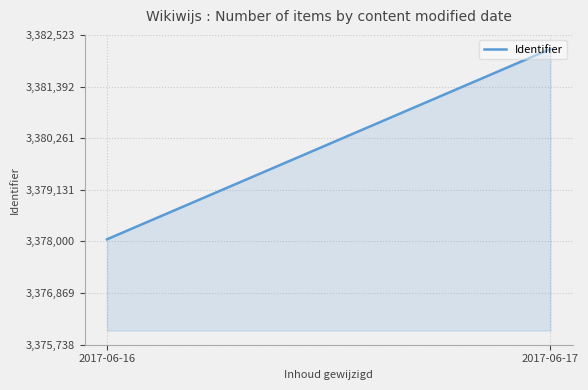

The value at 2017-06-17 is 5415497. True or false?

False